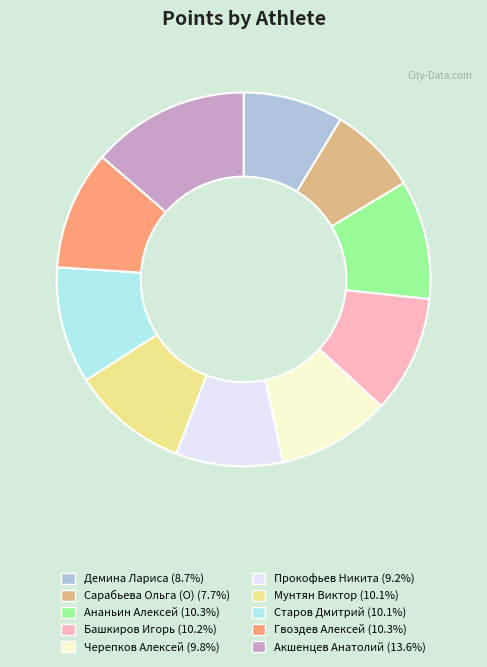

Is the sum of Демина Лариса and Сарабьева Ольга (O) greater than half?

No